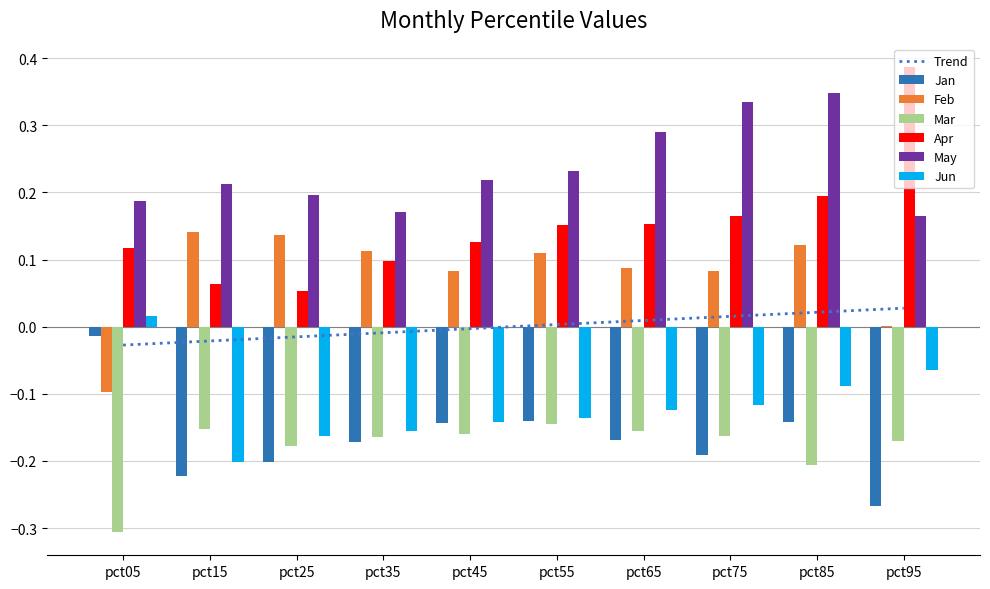

Reading left to right, what are all the values shown in this chart?

Jan: pct05=-0.0	pct15=-0.2	pct25=-0.2	pct35=-0.2	pct45=-0.1	pct55=-0.1	pct65=-0.2	pct75=-0.2	pct85=-0.1	pct95=-0.3
Feb: pct05=-0.1	pct15=0.1	pct25=0.1	pct35=0.1	pct45=0.1	pct55=0.1	pct65=0.1	pct75=0.1	pct85=0.1	pct95=0.0
Mar: pct05=-0.3	pct15=-0.2	pct25=-0.2	pct35=-0.2	pct45=-0.2	pct55=-0.1	pct65=-0.2	pct75=-0.2	pct85=-0.2	pct95=-0.2
Apr: pct05=0.1	pct15=0.1	pct25=0.1	pct35=0.1	pct45=0.1	pct55=0.2	pct65=0.2	pct75=0.2	pct85=0.2	pct95=0.4
May: pct05=0.2	pct15=0.2	pct25=0.2	pct35=0.2	pct45=0.2	pct55=0.2	pct65=0.3	pct75=0.3	pct85=0.3	pct95=0.2
Jun: pct05=0.0	pct15=-0.2	pct25=-0.2	pct35=-0.2	pct45=-0.1	pct55=-0.1	pct65=-0.1	pct75=-0.1	pct85=-0.1	pct95=-0.1